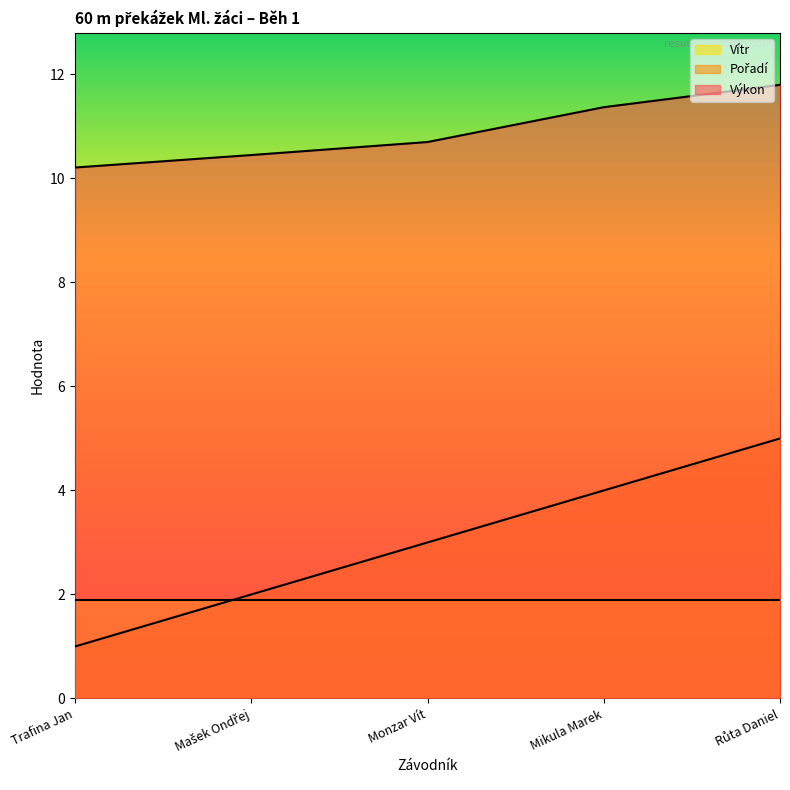

What is the total value across all series at Mikula Marek?

17.3